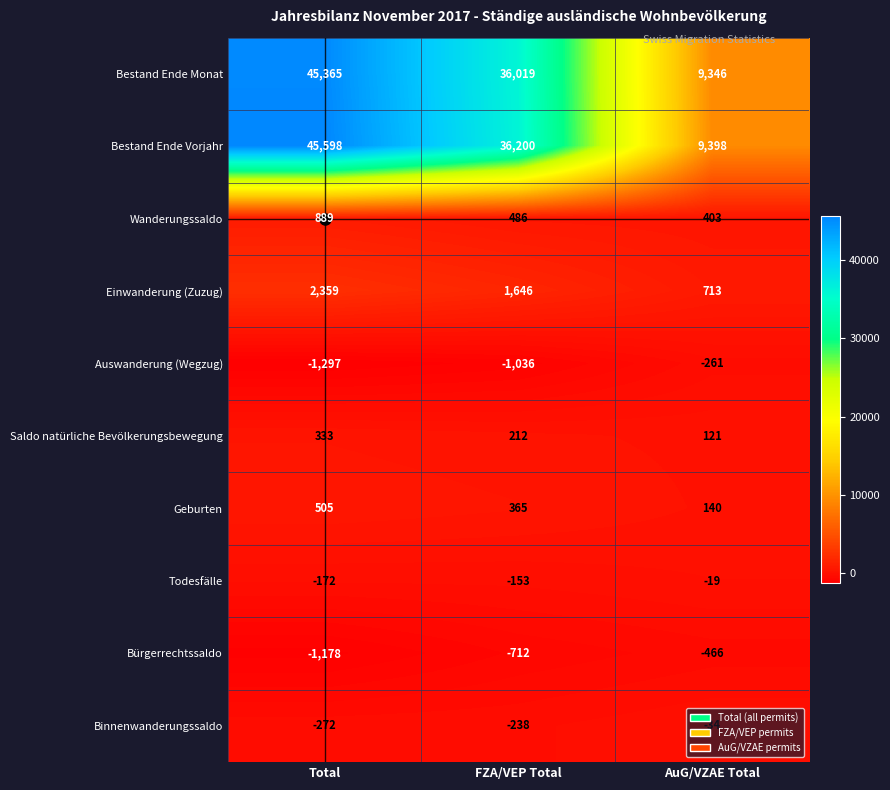

True or false: Saldo natürliche Bevölkerungsbewegung has a value of 121 at AuG/VZAE Total.

True